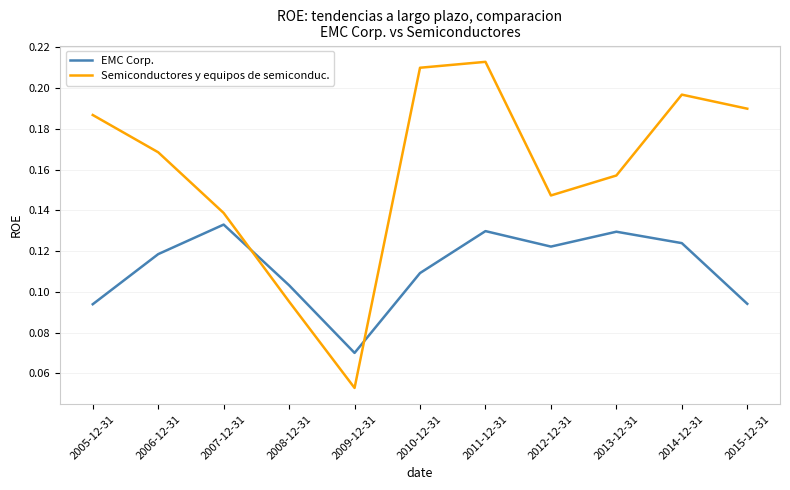

What position from the right is 2014-12-31?

2